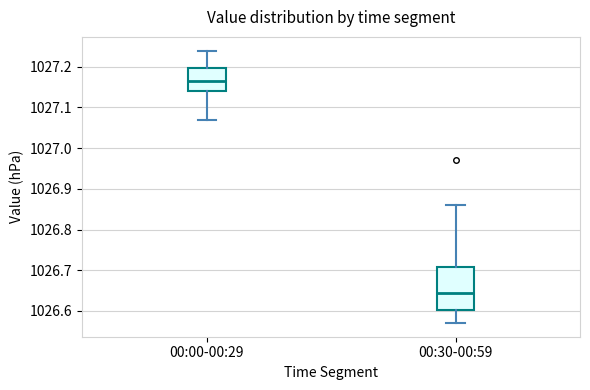

Reading left to right, transcribe this box plot: for each box, give where its median line is, the range the box spans, and where its two whiskers end, as read against the y-axis. The values are not printed on the chart, so give them approximately, as read against the axis.

00:00-00:29: median 1027.17, box 1027.14 to 1027.20, whiskers 1027.07 to 1027.24
00:30-00:59: median 1026.65, box 1026.60 to 1026.71, whiskers 1026.57 to 1026.86